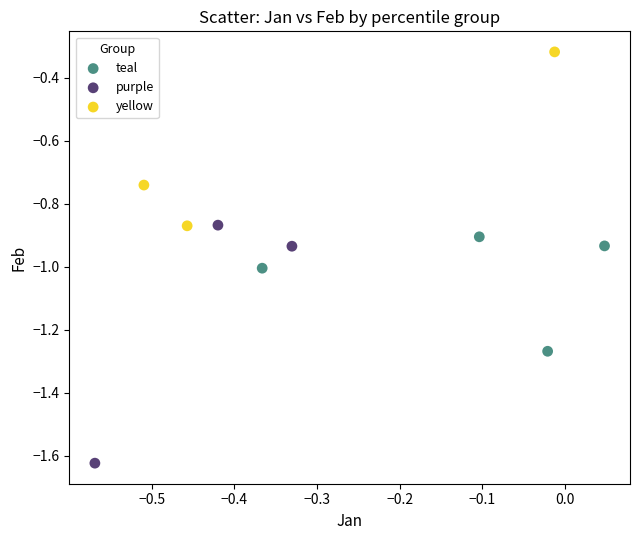

Which series contains the highest Y value?

yellow